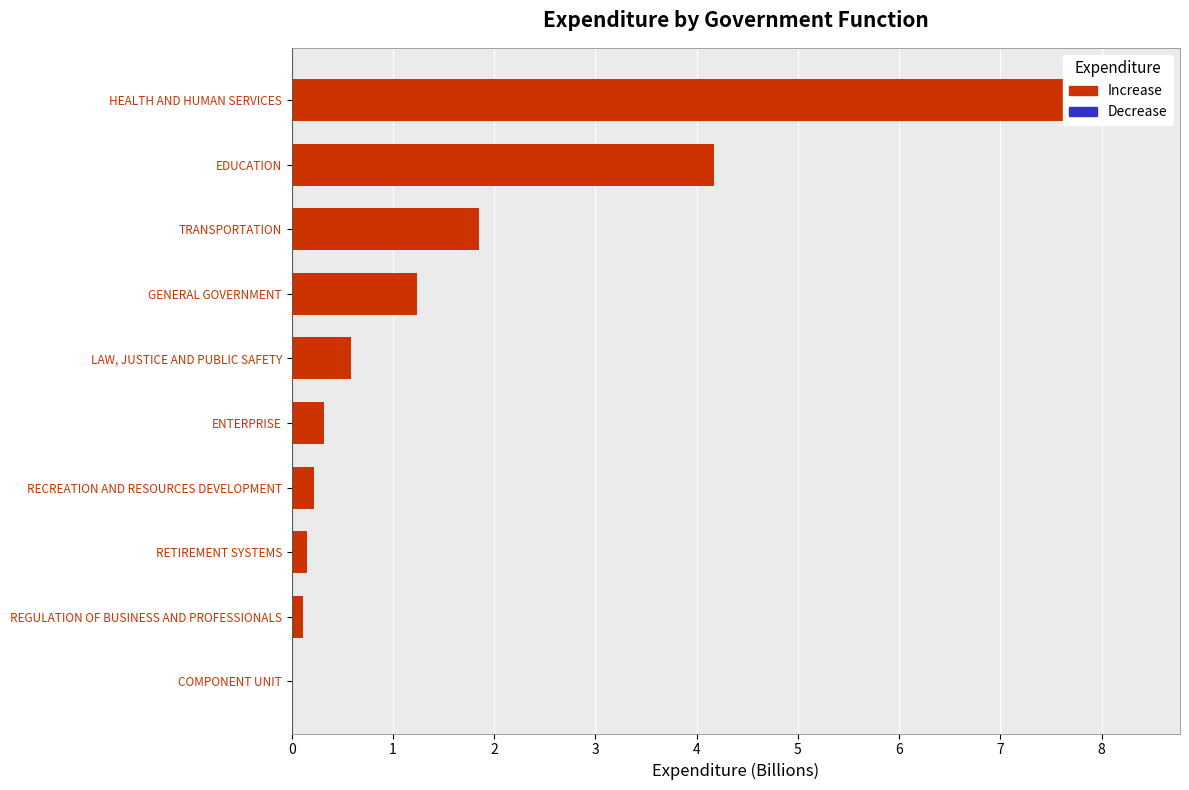

Does the chart contain any negative values?

No